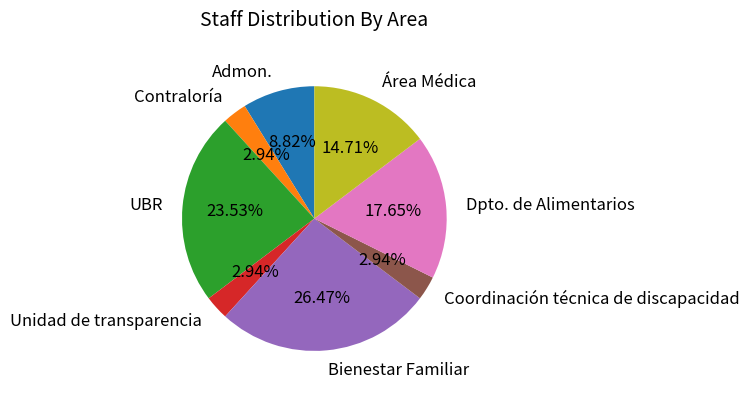

Does any single category account for the majority?

No